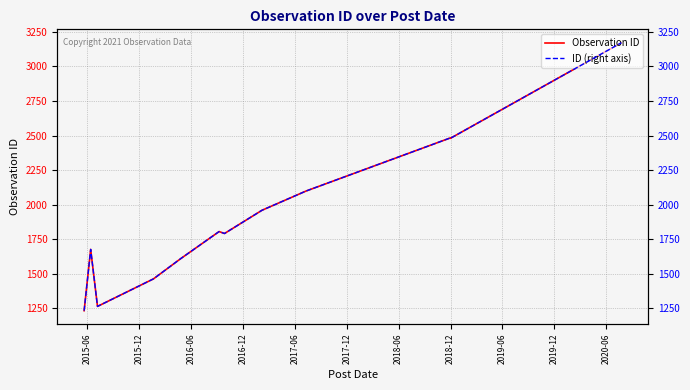

Which category has the lowest value across all series?

2015-06